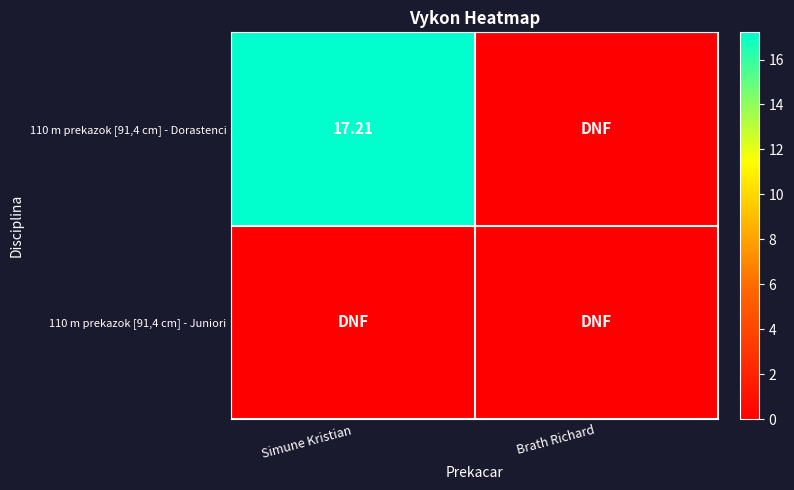

Between Simune Kristian and Brath Richard, which series saw the biggest shift?

110 m prekazok [91,4 cm] - Dorastenci